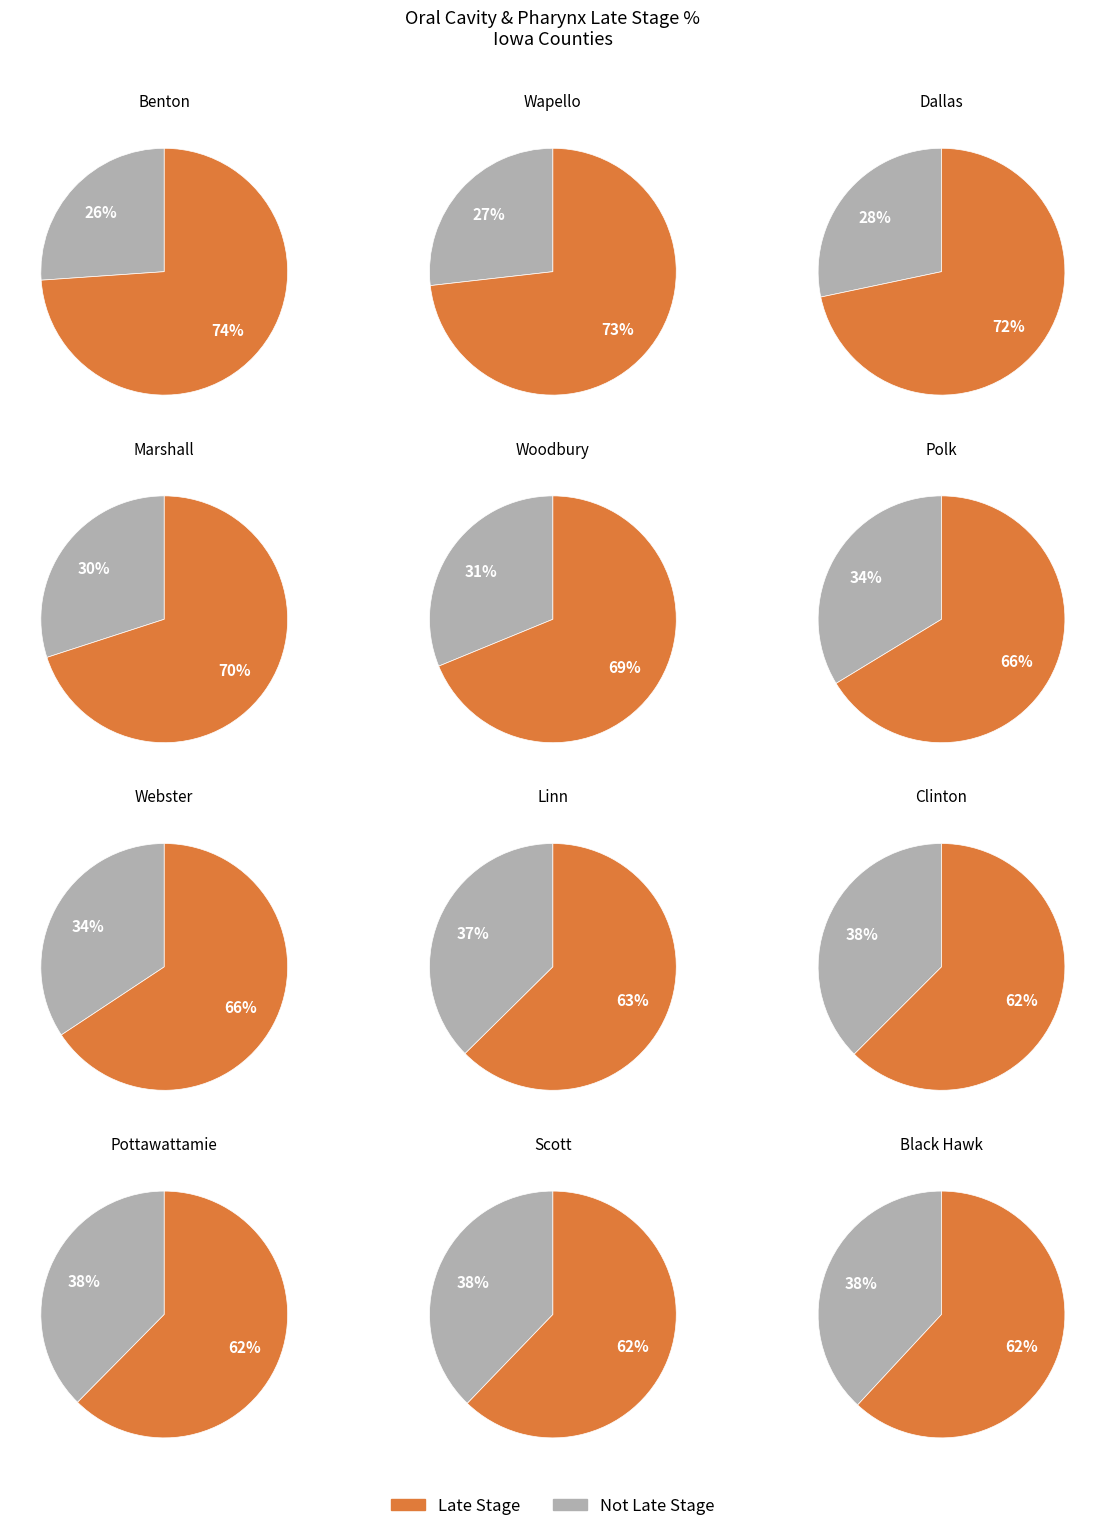

Rank the categories by value from lowest to highest.

Black Hawk County, Scott County, Pottawattamie County, Clinton County, Linn County, Webster County, Polk County, Woodbury County, Marshall County, Dallas County, Wapello County, Benton County